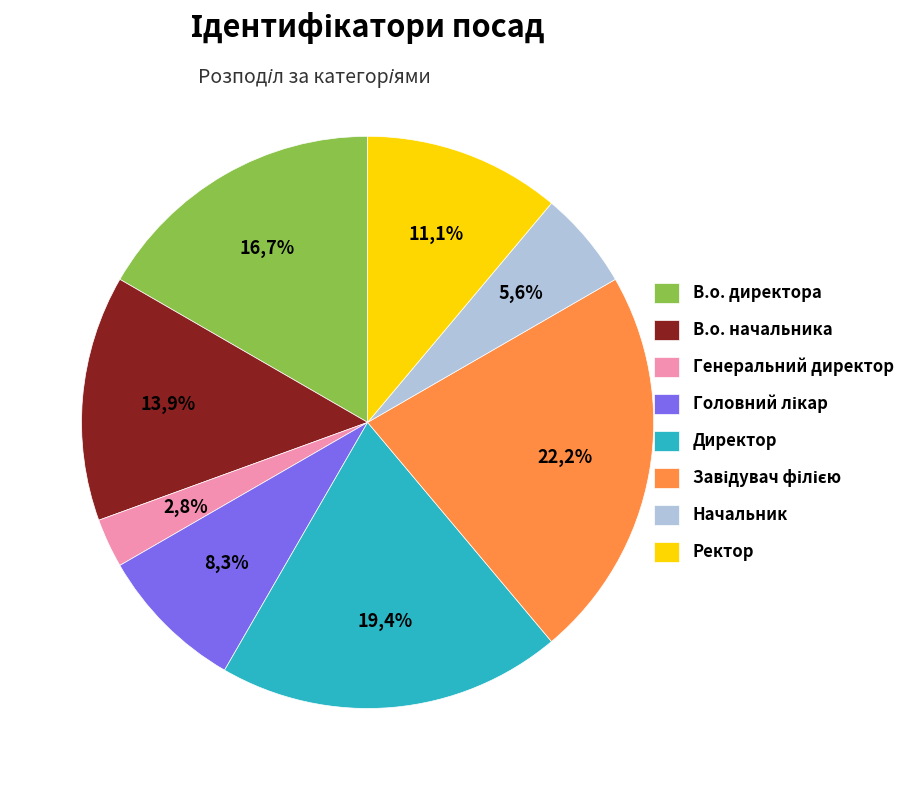

How much of the chart is everything except В.о. директора?

83.3%